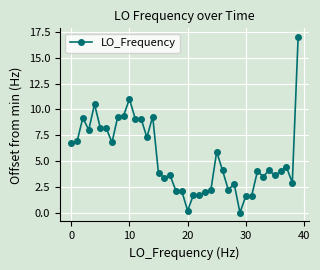

What is the maximum value shown in the chart?

17.0